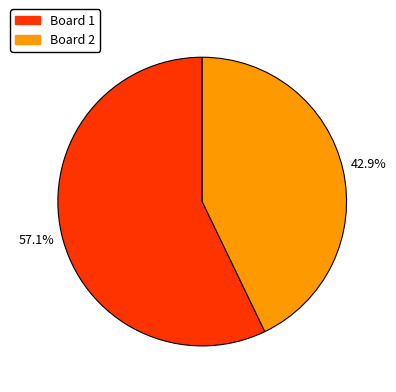

What is the largest slice in the pie chart?

Board 1